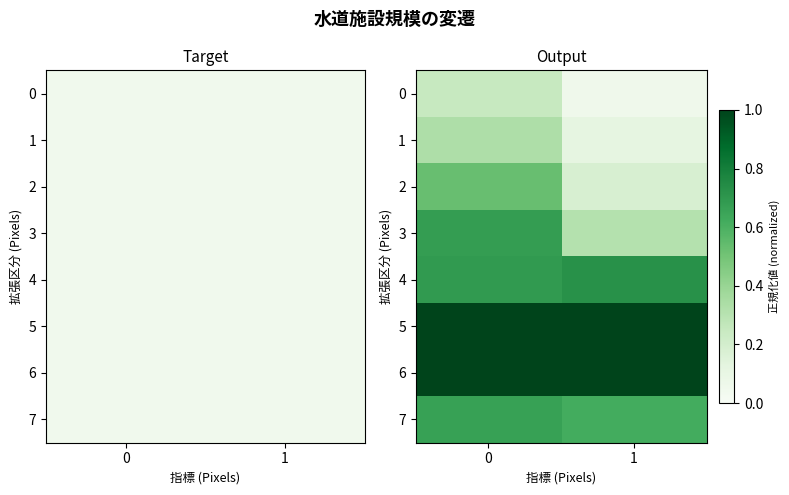

Which series has the largest range (max minus min)?

3